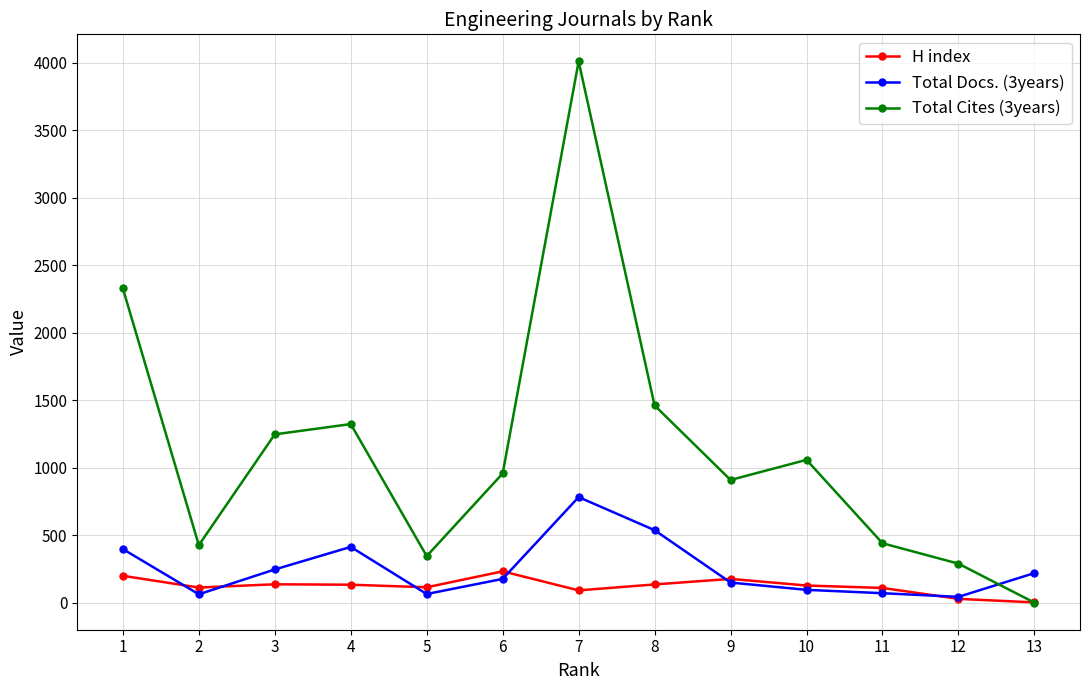

Which series ends up on top after the final intersection of Total Cites (3years) and Total Docs. (3years)?

Total Docs. (3years)